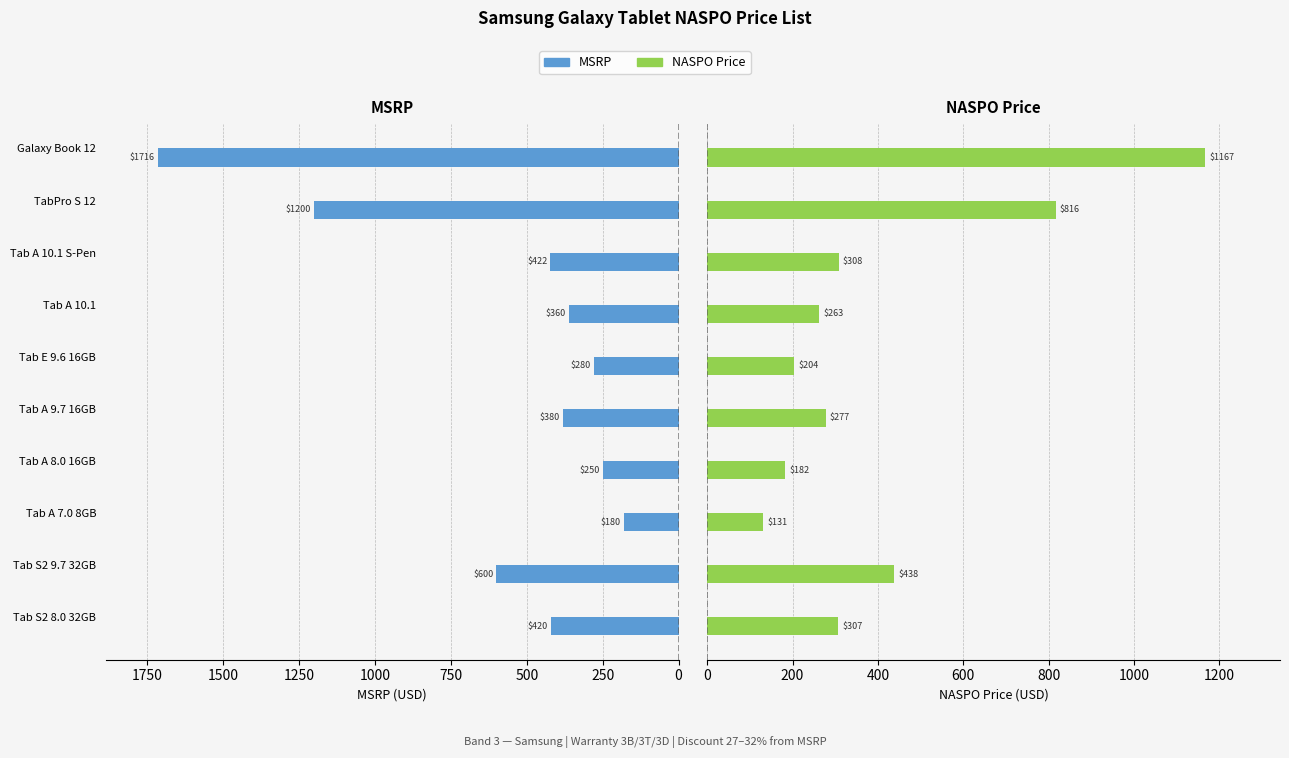

Which series has the largest range (max minus min)?

MSRP